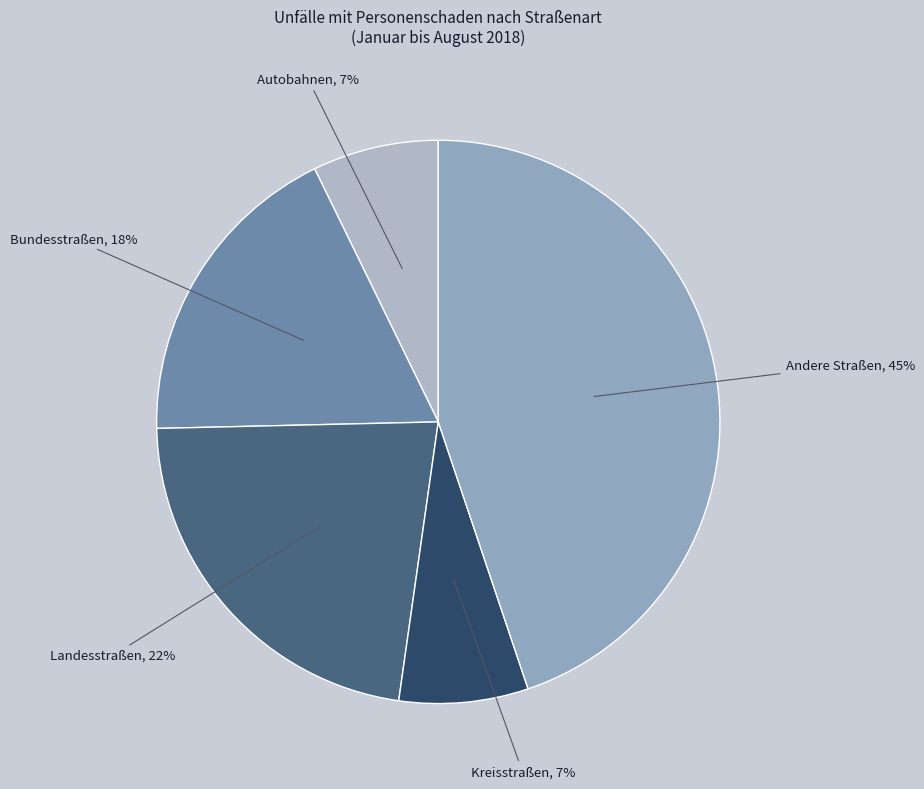

Is there any slice that represents more than half of the pie?

No